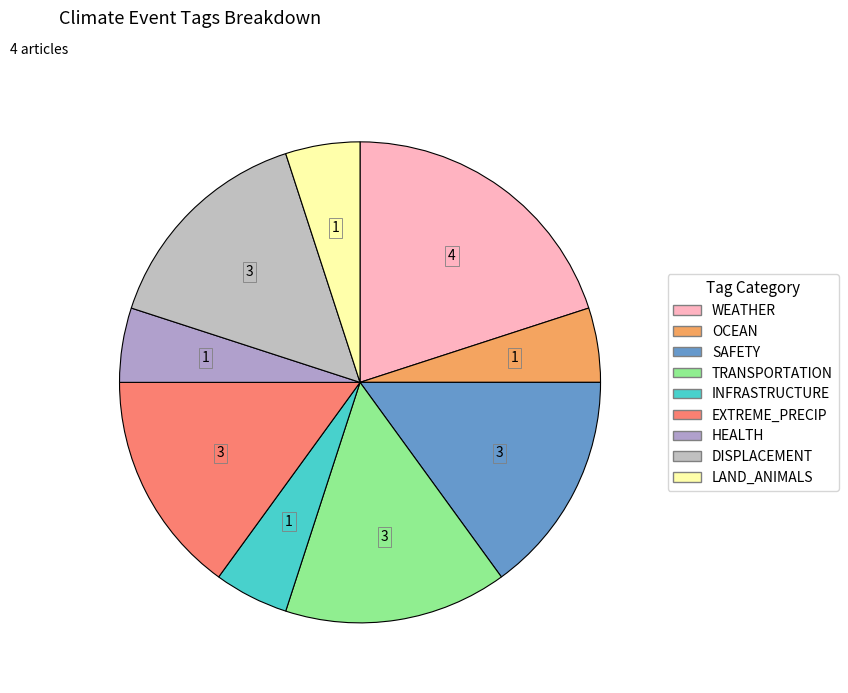

How many slices are in this pie chart?

9